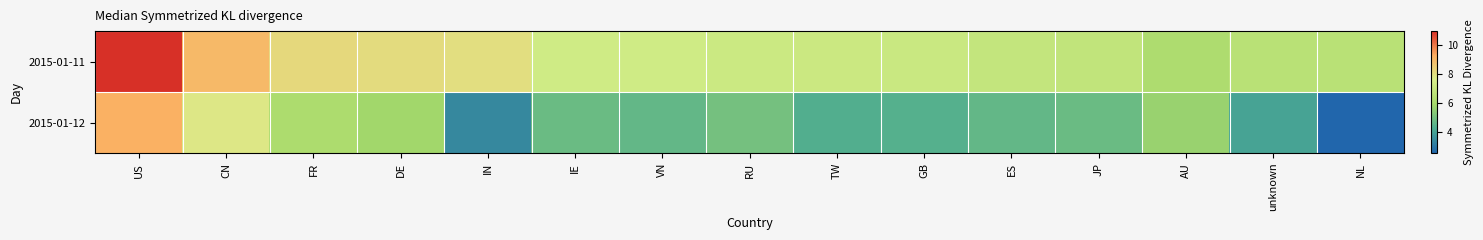

Reading right to left, transcribe all the data shown in this chart.

2015-01-11: NL=6.6	unknown=6.6	AU=6.2	JP=6.8	ES=6.9	GB=7.1	TW=7.2	RU=7.2	VN=7.3	IE=7.3	IN=8.1	DE=8.1	FR=8.2	CN=9.0	US=11.0
2015-01-12: NL=2.6	unknown=4.1	AU=5.7	JP=4.8	ES=4.7	GB=4.4	TW=4.3	RU=5.0	VN=4.7	IE=4.8	IN=3.4	DE=5.9	FR=6.2	CN=7.8	US=9.2